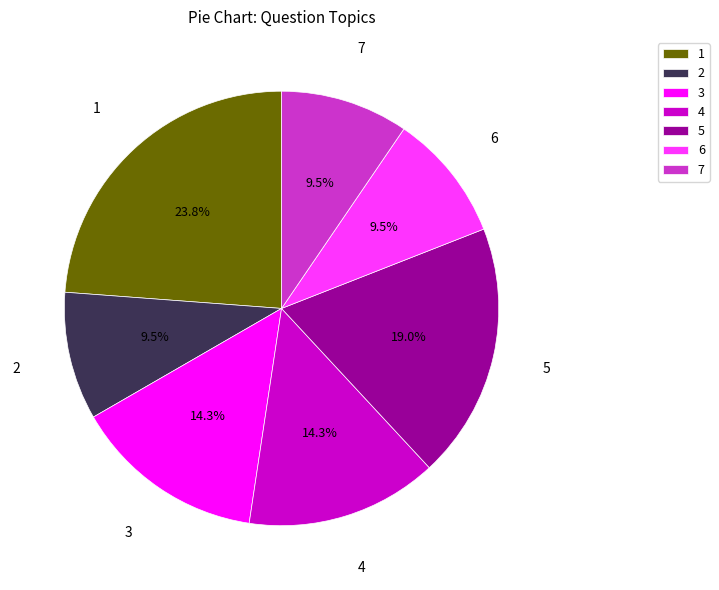

Does 4 represent more than half of the total?

No